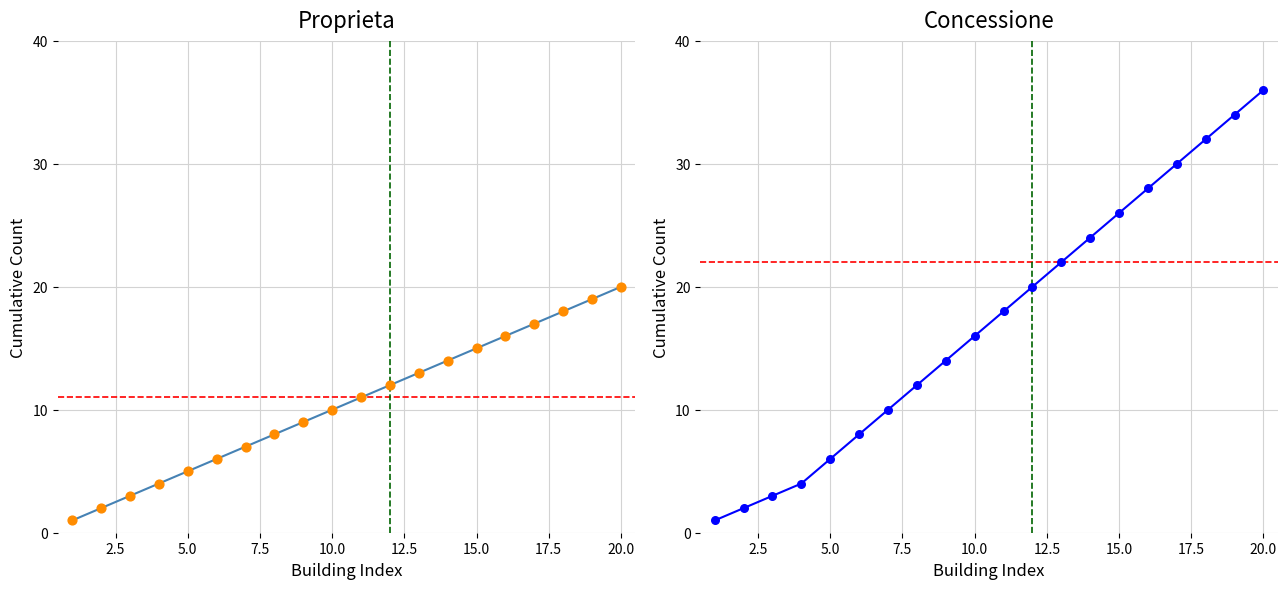

Which series has the largest Y range (max minus min)?

Buildings by Concession (Concessione)